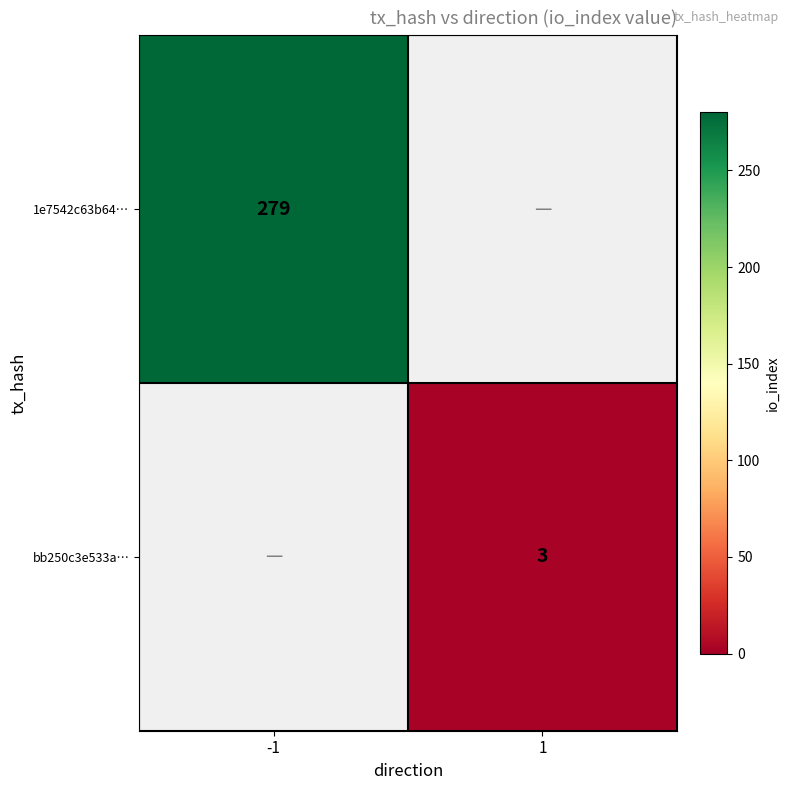

The bb250c3e533a… series shows 3 at 1. True or false?

True